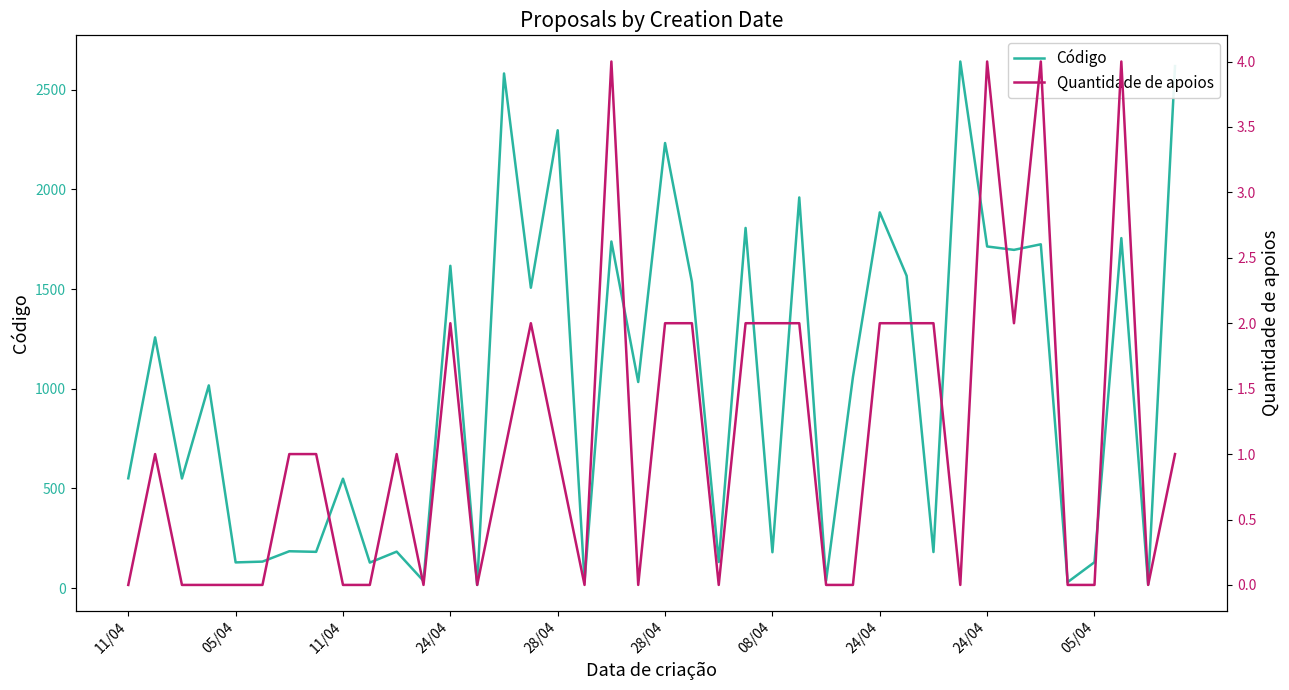

List the series in order of their peak value, highest first.

Código, Quantidade de apoios